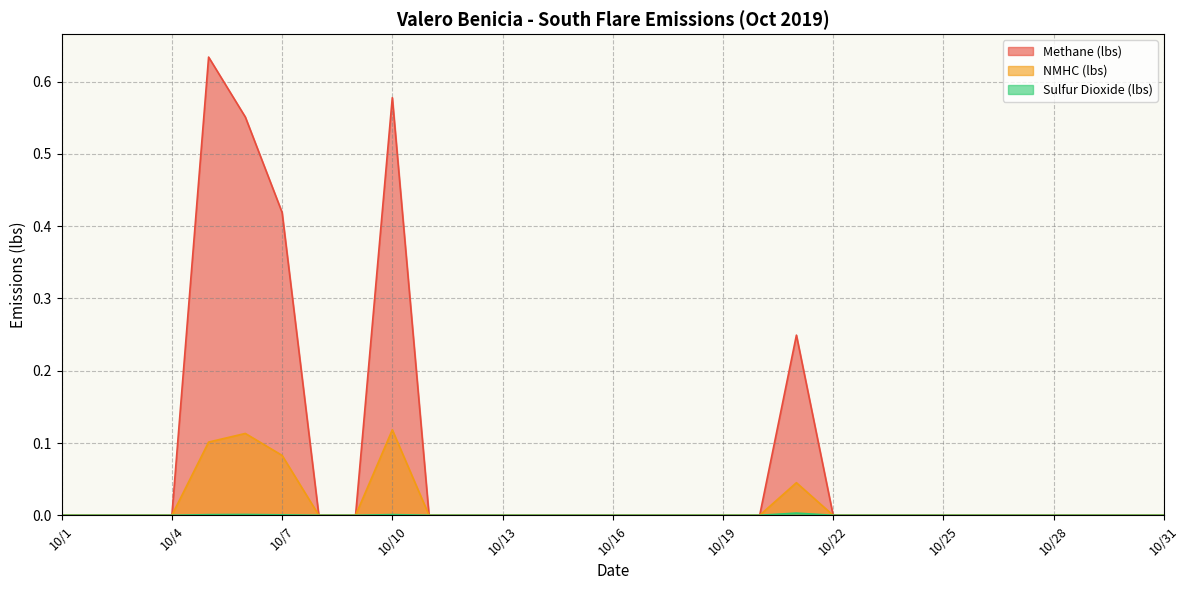

What is the difference between the highest and lowest values at 10/7?

0.4